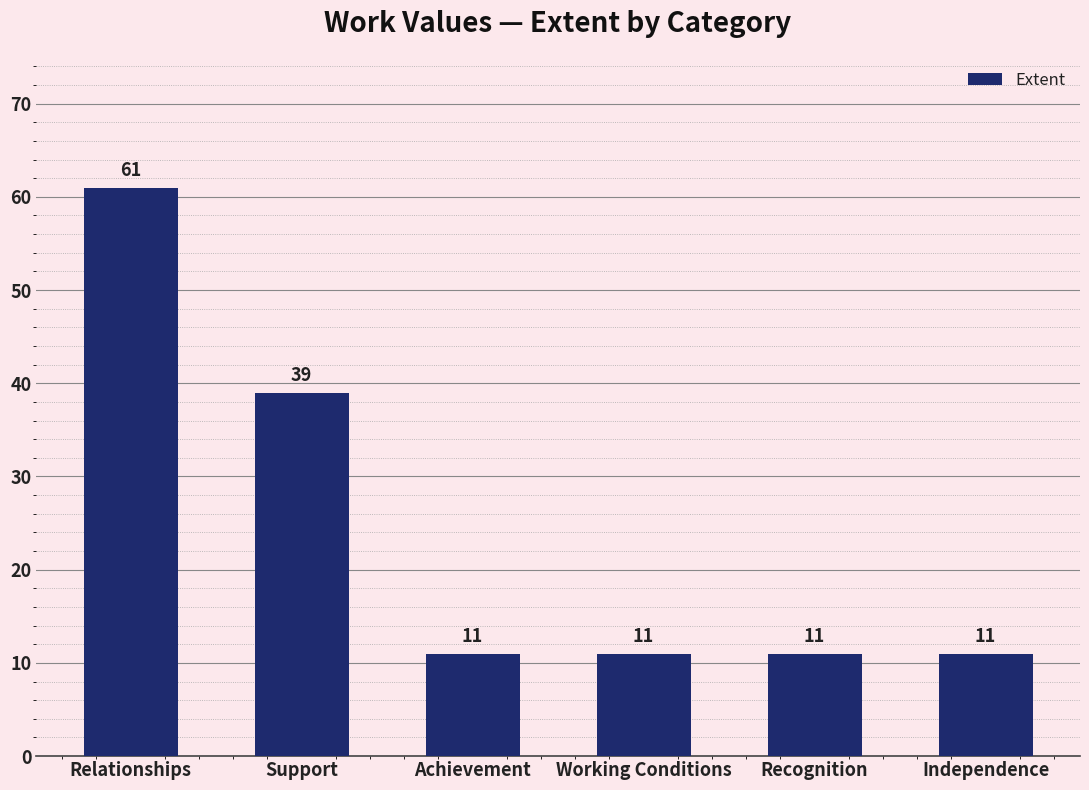

Approximately how many times larger is the value at Recognition compared to Support?

0.3